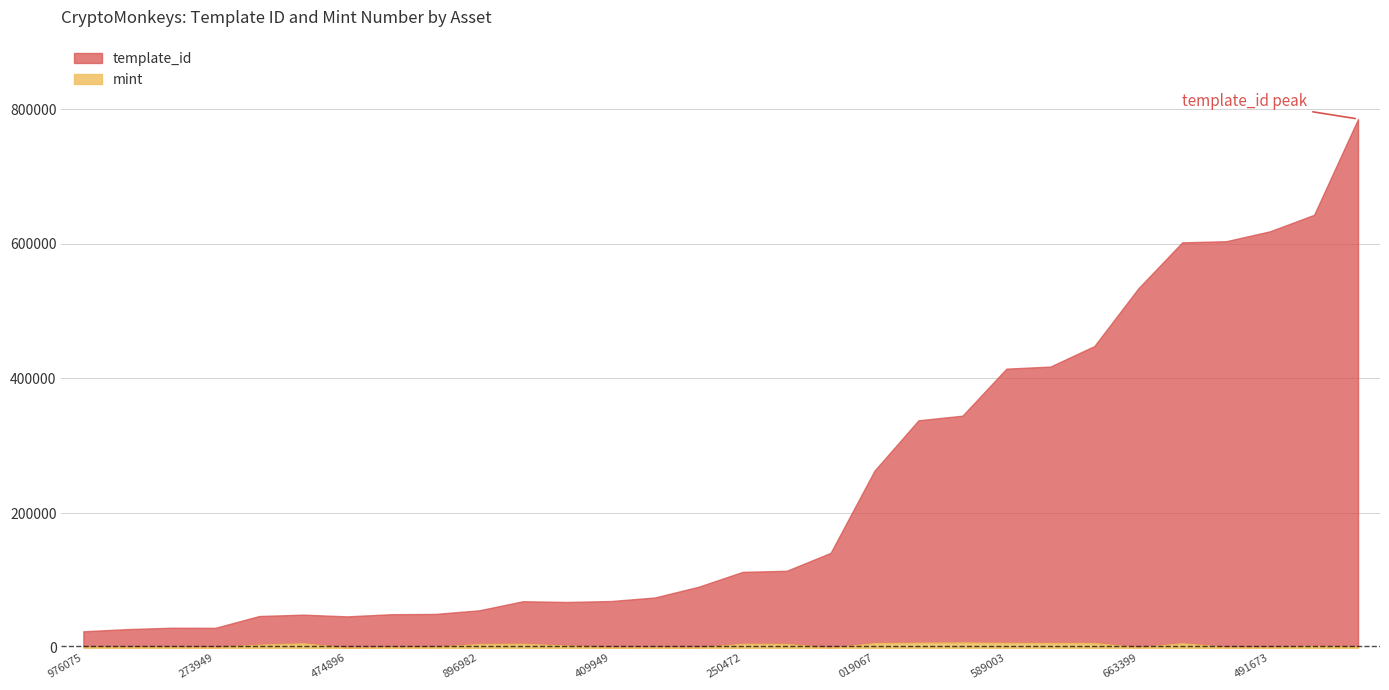

At how many categories does at least one series exceed 278821?

11